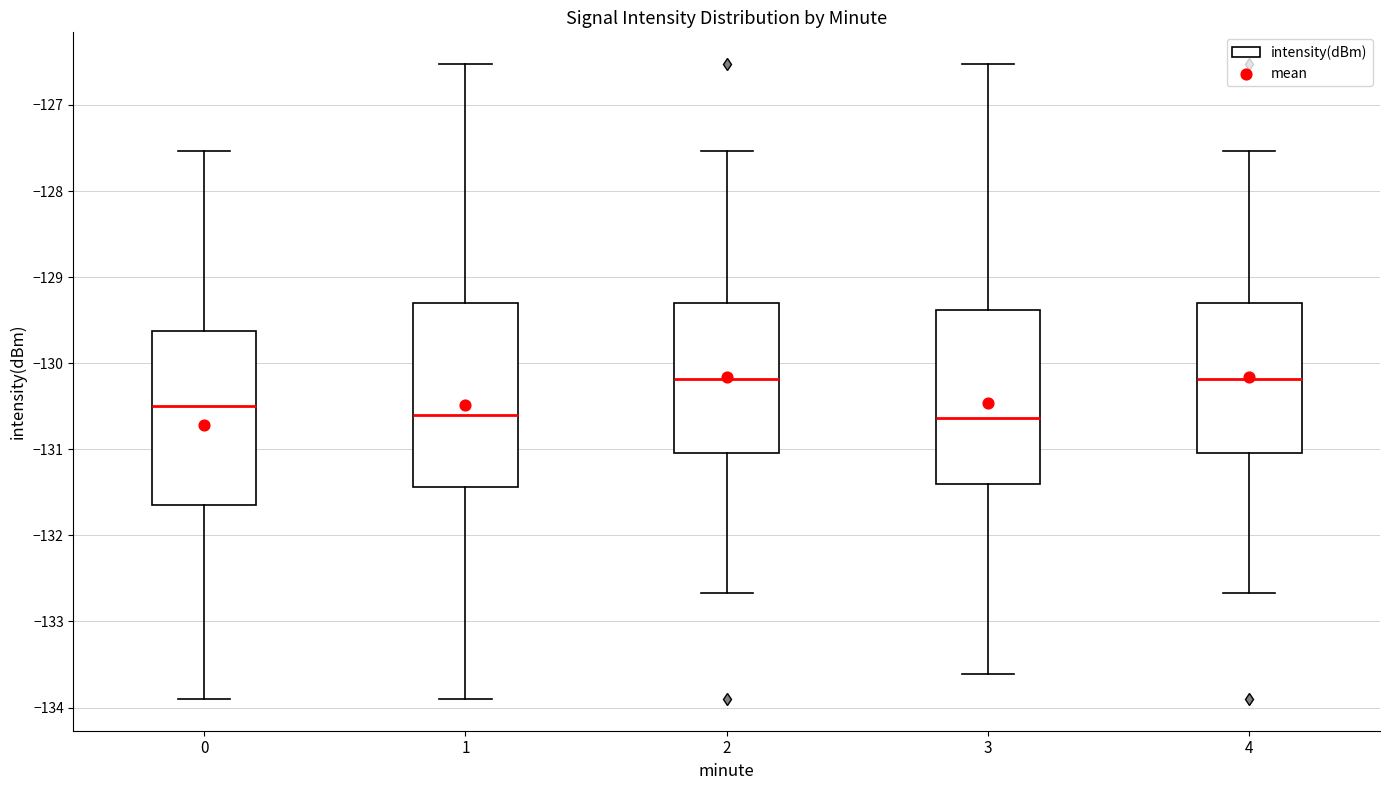

Where does the median line of the box at x = 4 sit on the y-axis? The values are not printed on the chart, so give them approximately, as read against the axis.

-130.2